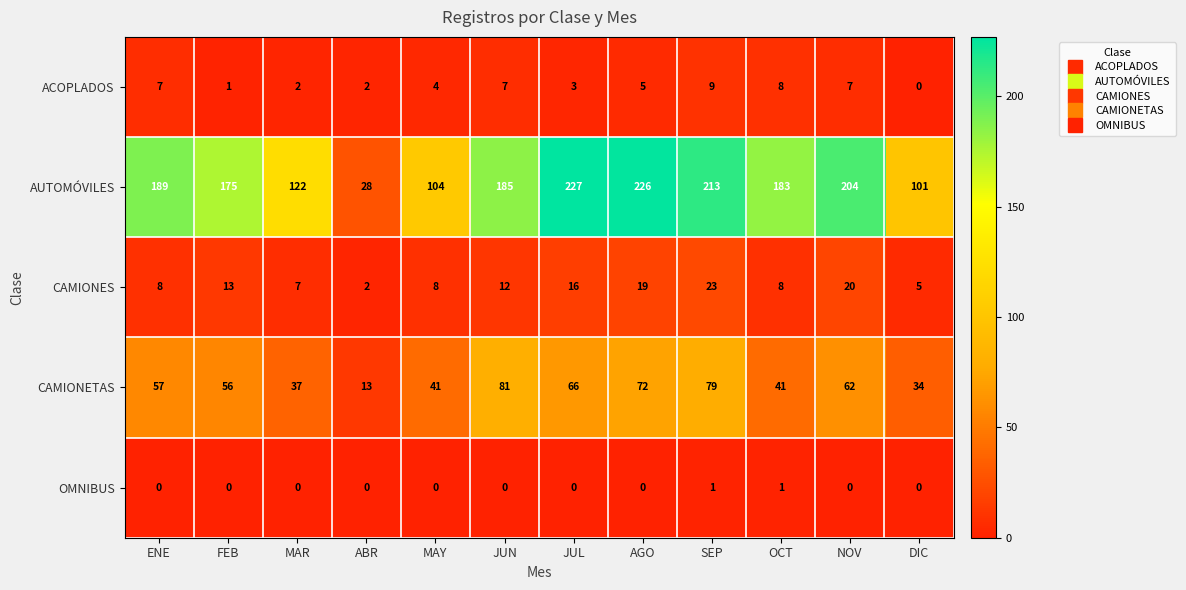

At which label does CAMIONETAS reach its minimum?

ABR